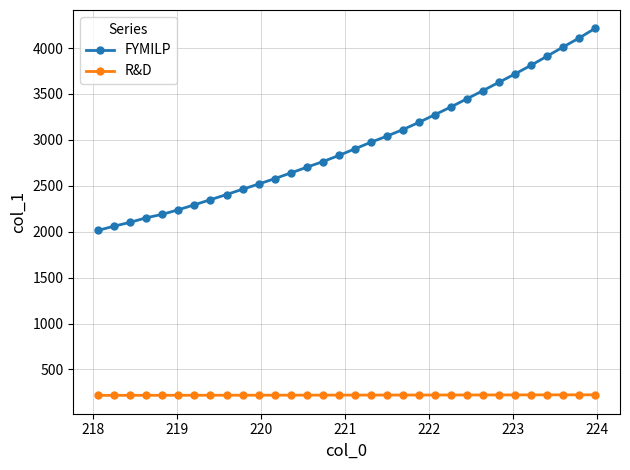

What is the lowest value of the R&D series?

218.1